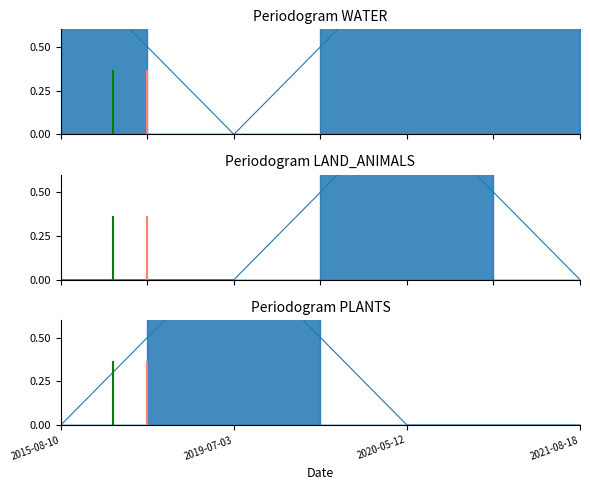

True or false: LAND_ANIMALS and WATER cross at least once.

False